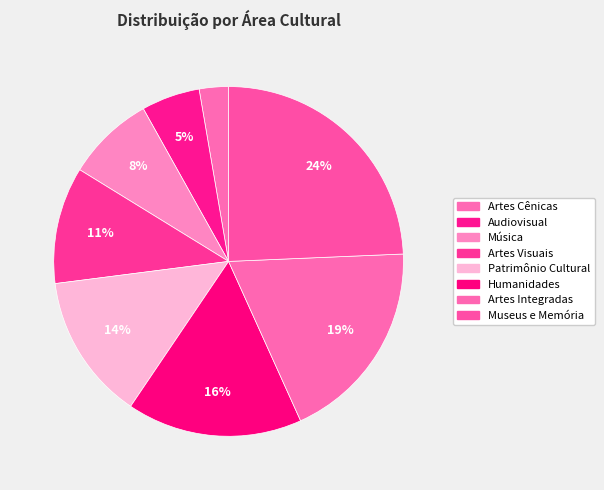

Which category has the smallest portion of the pie?

Artes Cênicas